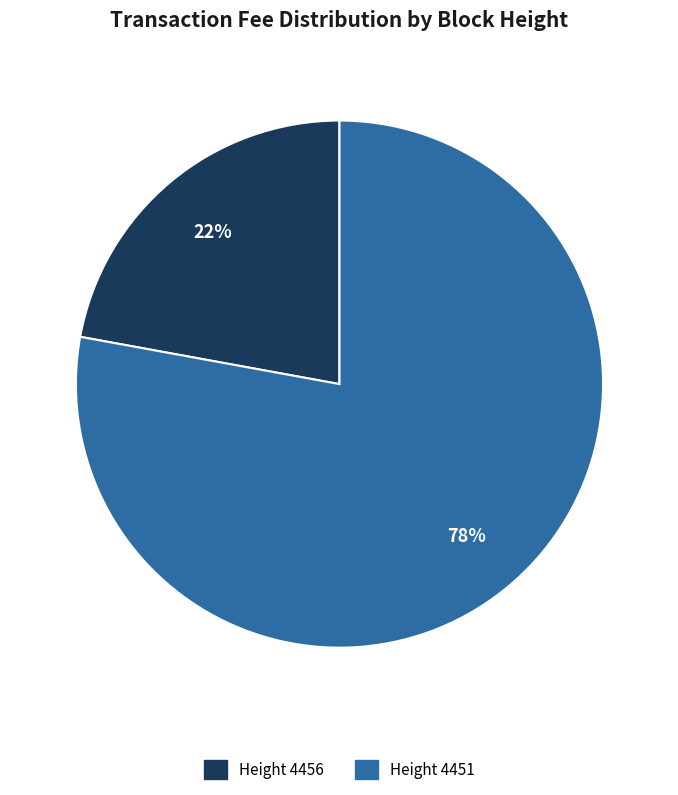

How many slices are in this pie chart?

2